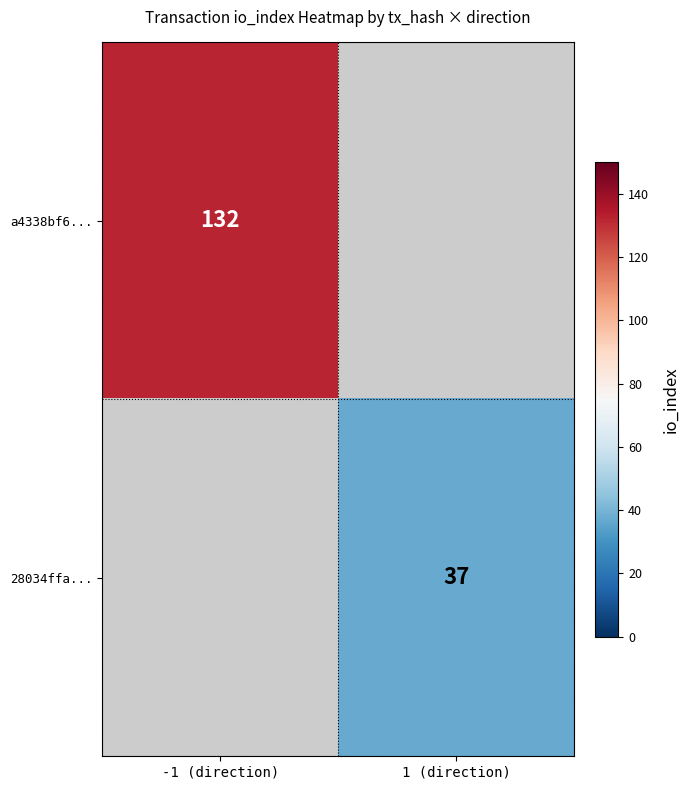

The a4338bf6... series shows 132 at -1 (direction). True or false?

True